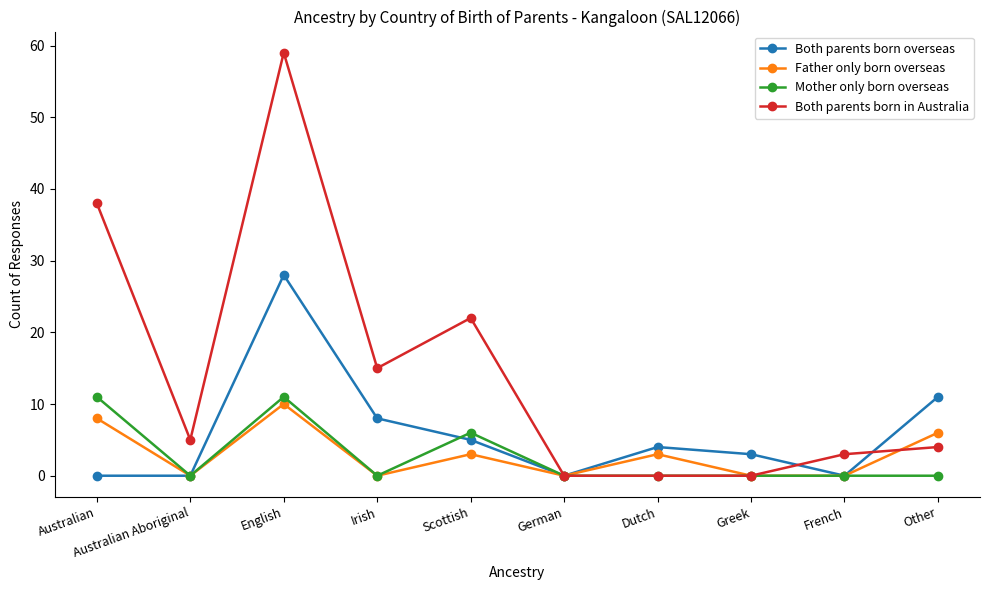

Which series has the largest total across all categories?

Both parents born in Australia